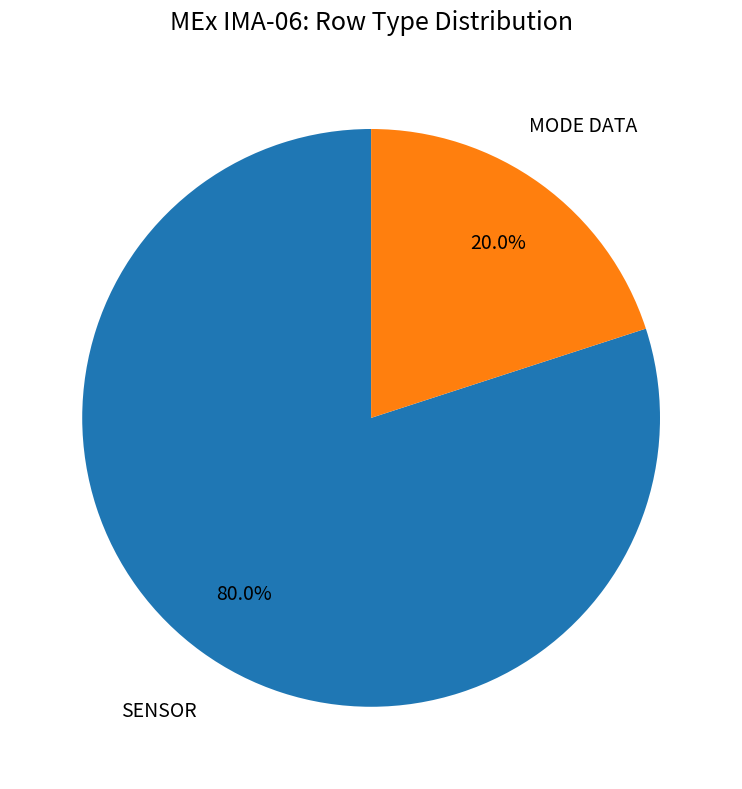

Does any single category account for the majority?

Yes